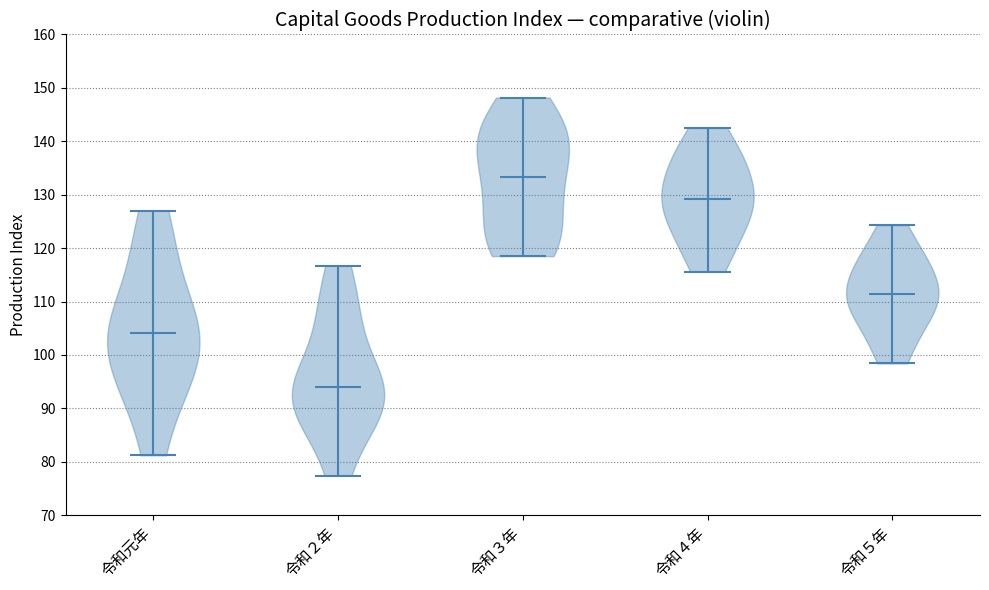

Reading left to right, read every violin against the y-axis: where its median line is, and the lowest and highest points it reaches. The values are not printed on the chart, so give them approximately, as read against the axis.

令和元年: median line 104, lowest point 81, highest point 127
令和２年: median line 94, lowest point 77, highest point 117
令和３年: median line 133, lowest point 119, highest point 148
令和４年: median line 129, lowest point 116, highest point 143
令和５年: median line 111, lowest point 98, highest point 124